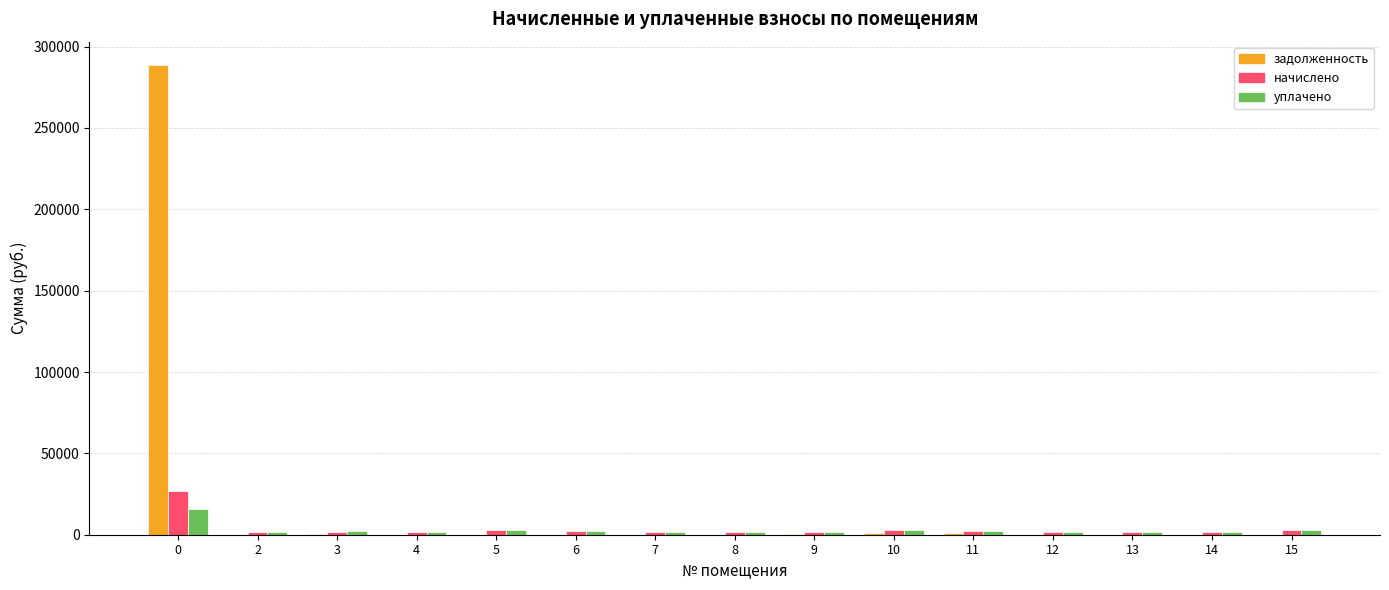

How many groups of bars are there?

15